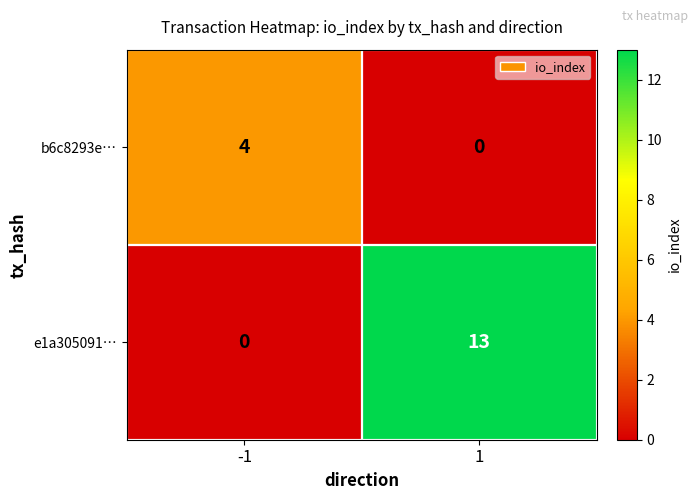

Which series has the largest range (max minus min)?

e1a305091…